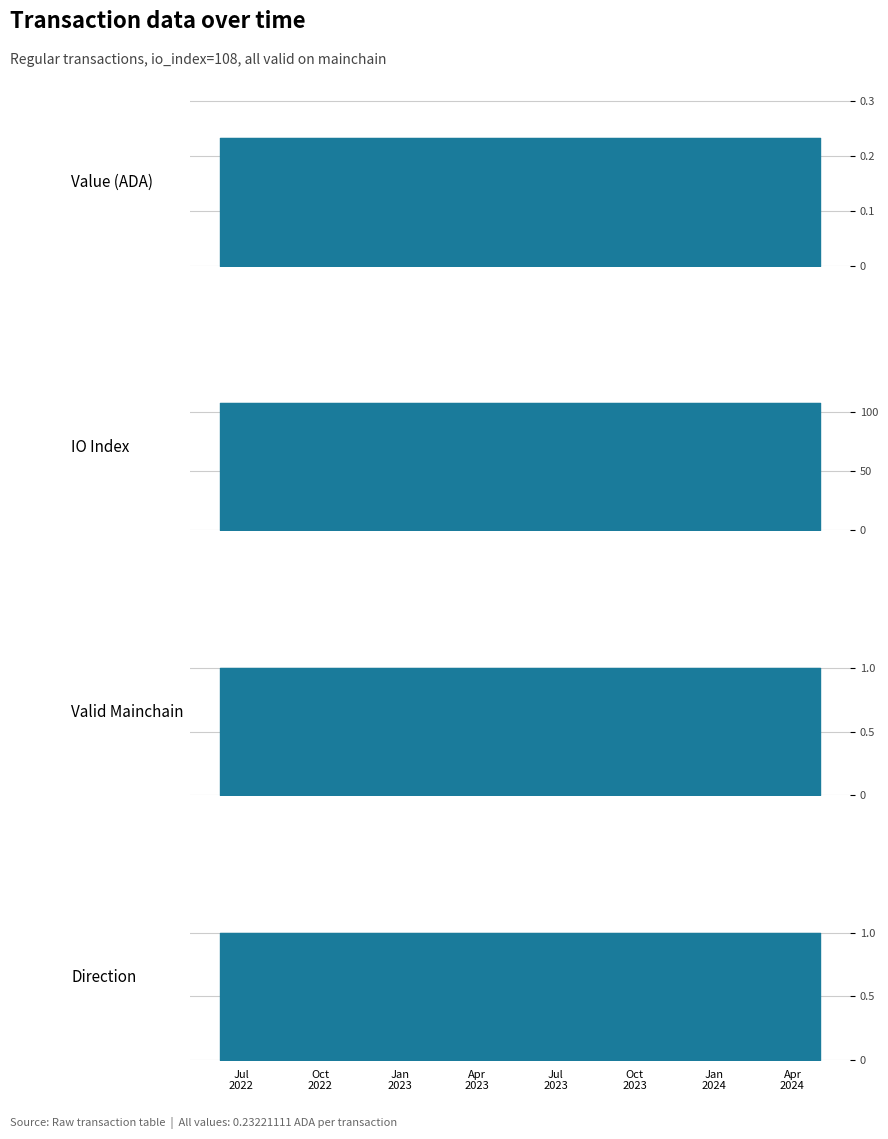

The valid_mainchain series shows 1.0 at 17. True or false?

True